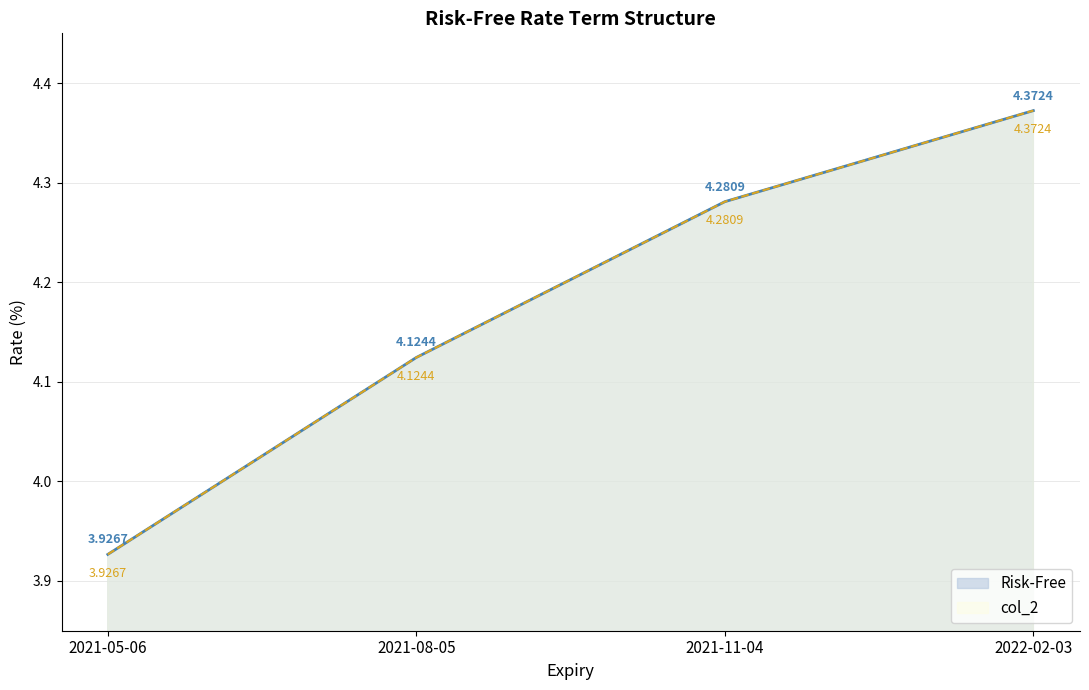

What is the difference between the col_2 values at 2021-08-05 and 2021-11-04?

0.2